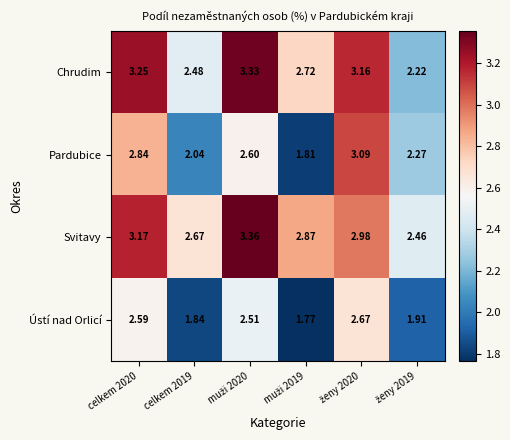

At celkem 2020, list the series in order from largest to smallest.

Chrudim, Svitavy, Pardubice, Ústí nad Orlicí